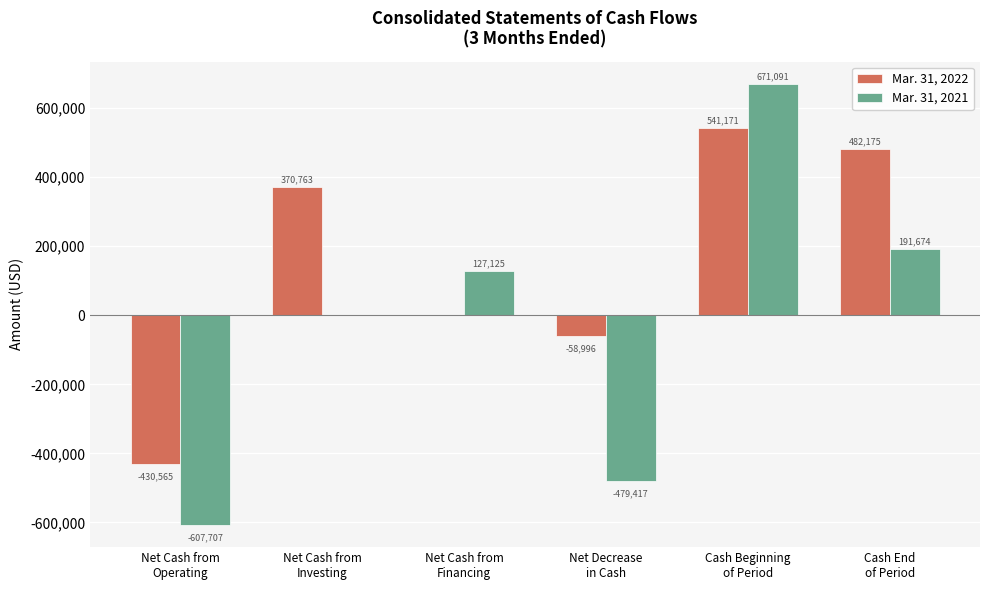

Which series has the largest total across all categories?

Mar. 31, 2022